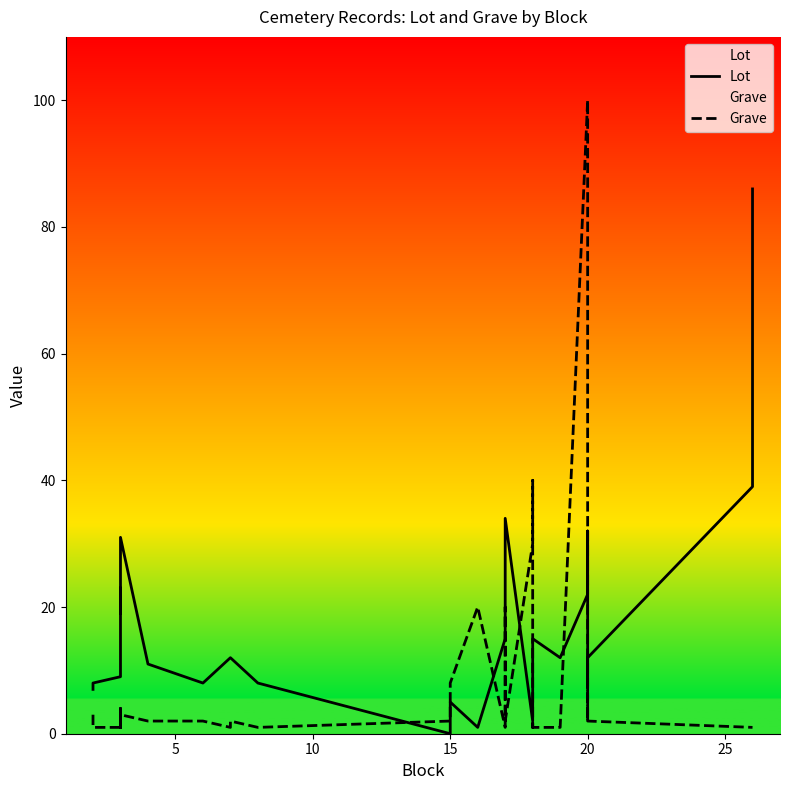

Which series has the largest range (max minus min)?

Grave